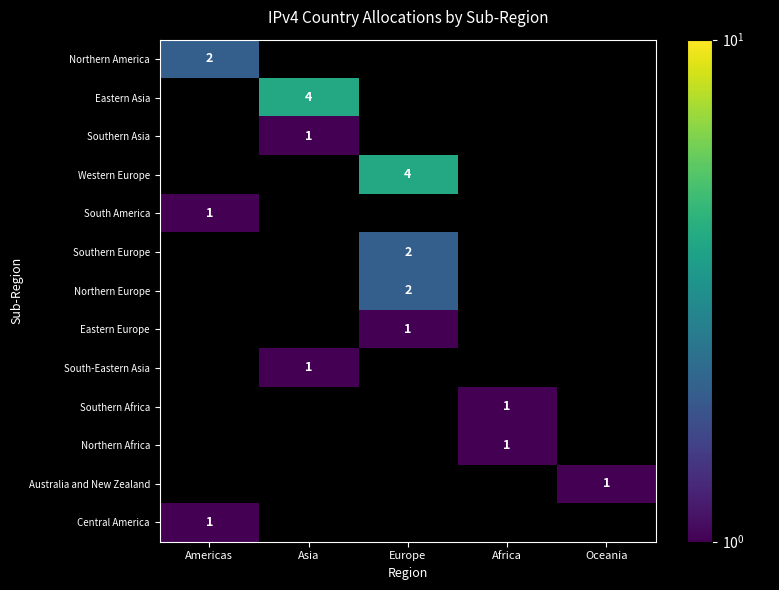

The value of Southern Asia at Asia is 1. True or false?

True